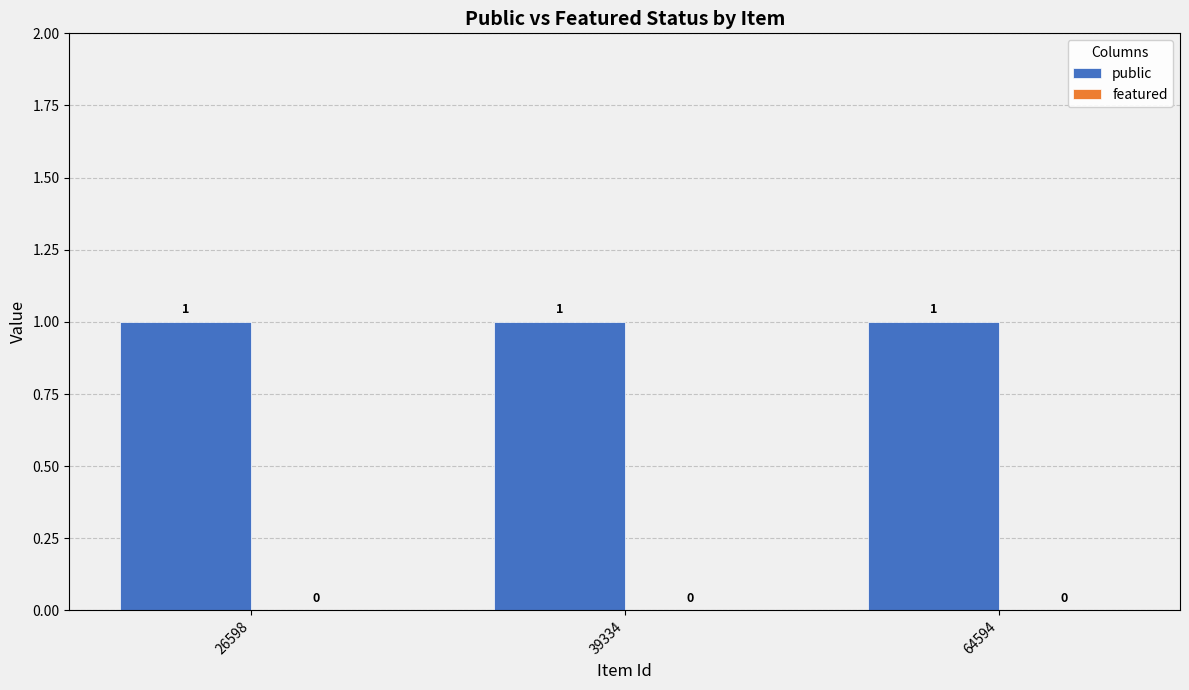

Reading left to right, extract all data points from this chart.

public: 26598=1	39334=1	64594=1
featured: 26598=0	39334=0	64594=0